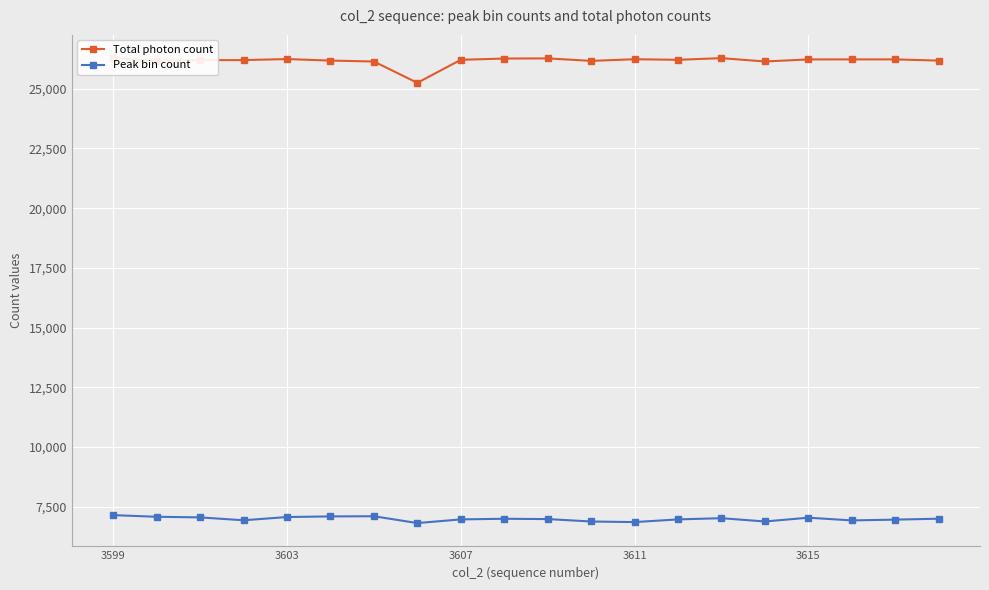

What is the average value of the Total photon count series?

26166